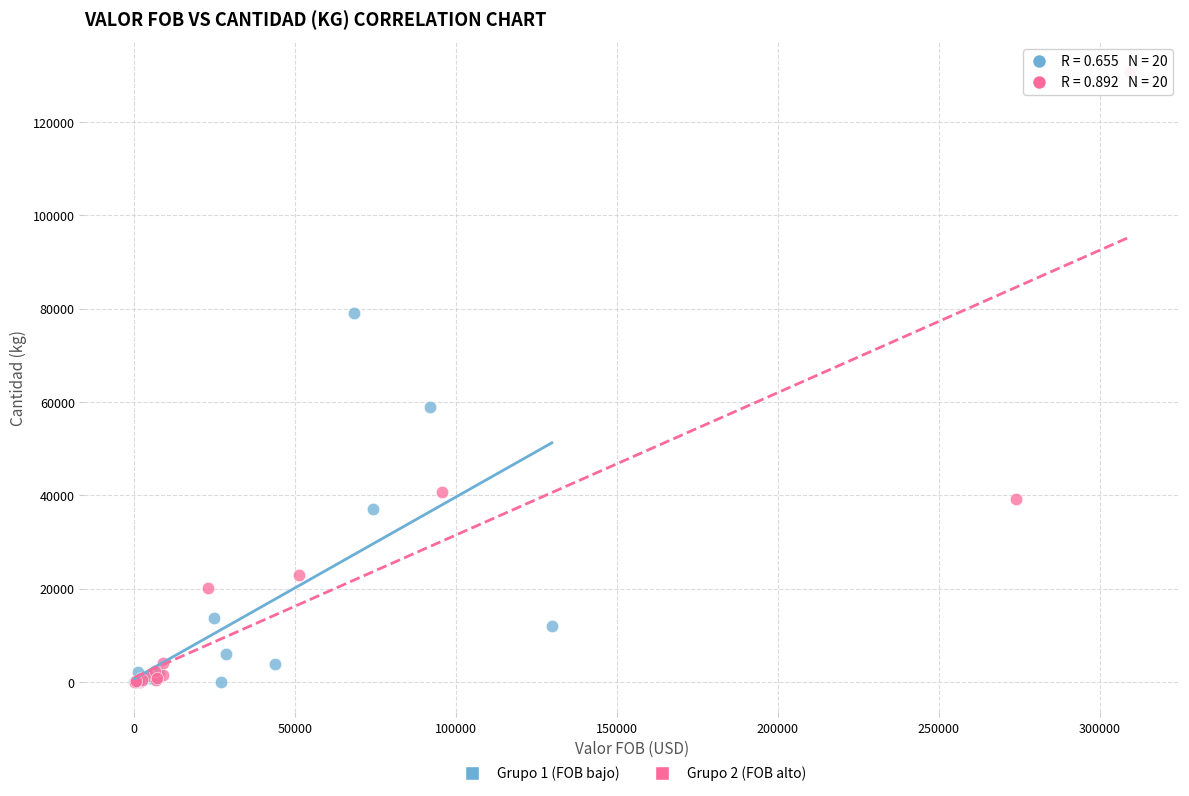

What are all the series names shown in the legend?

Grupo 1 (FOB bajo), Grupo 2 (FOB alto)